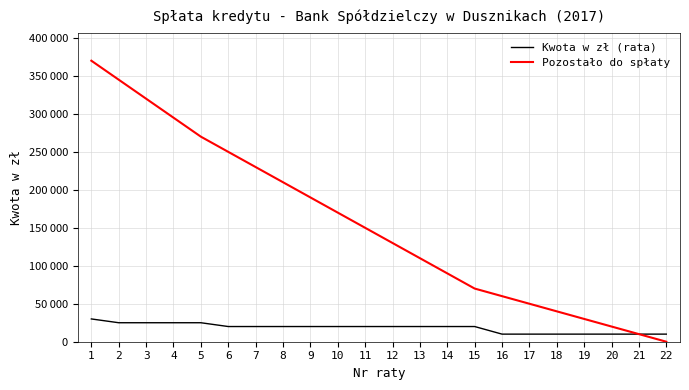

What is the total value across all series at 8?

230000